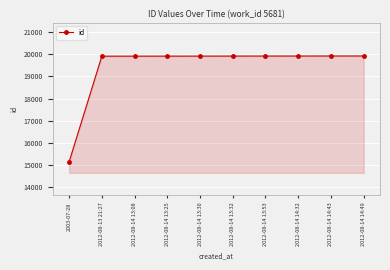

Is it true that the value at 2003-07-28 is 27070?

False